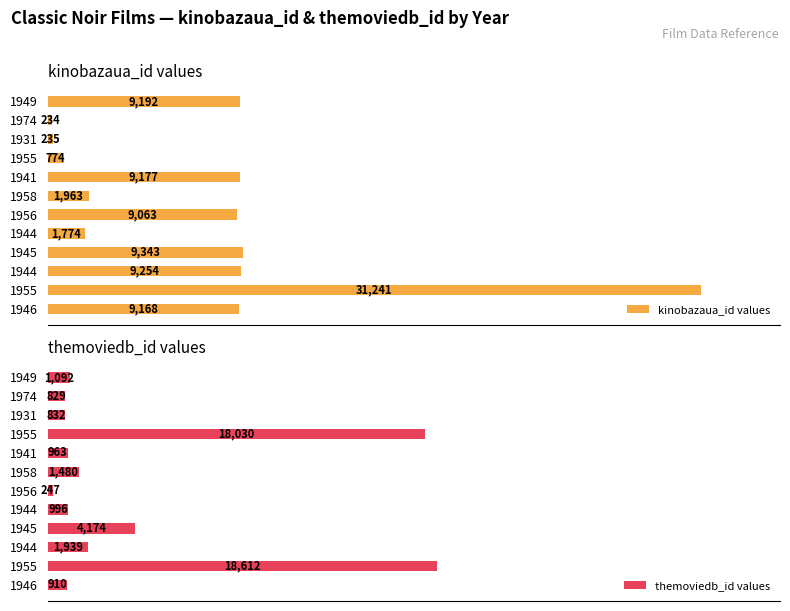

How many data points in kinobazaua_id values are less than 9168?

6